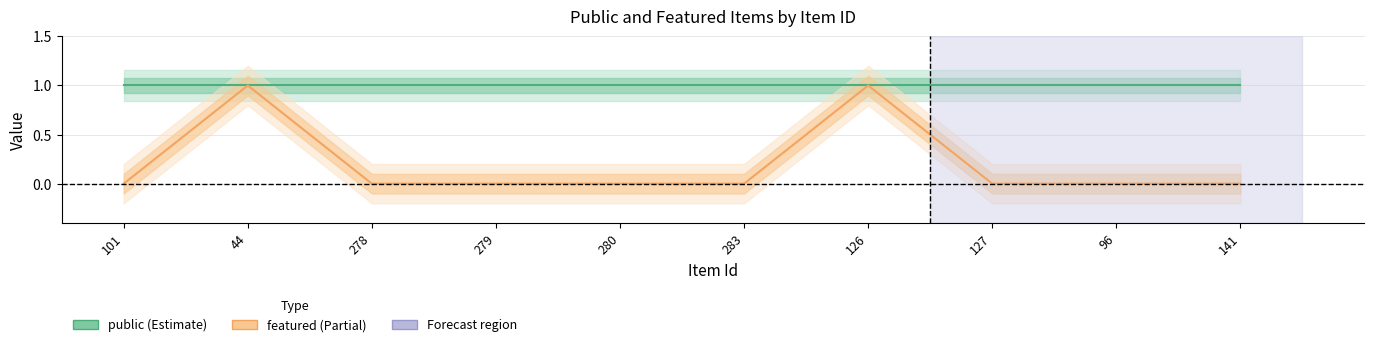

What position from the right is 280?

6